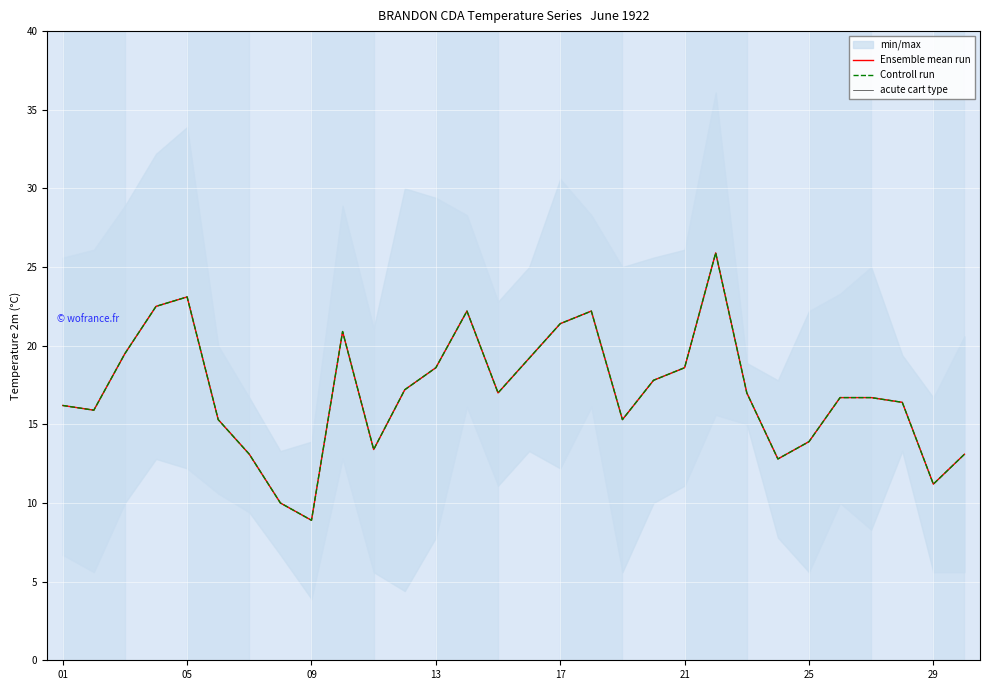

Which series has the widest spread of values?

Ensemble mean run